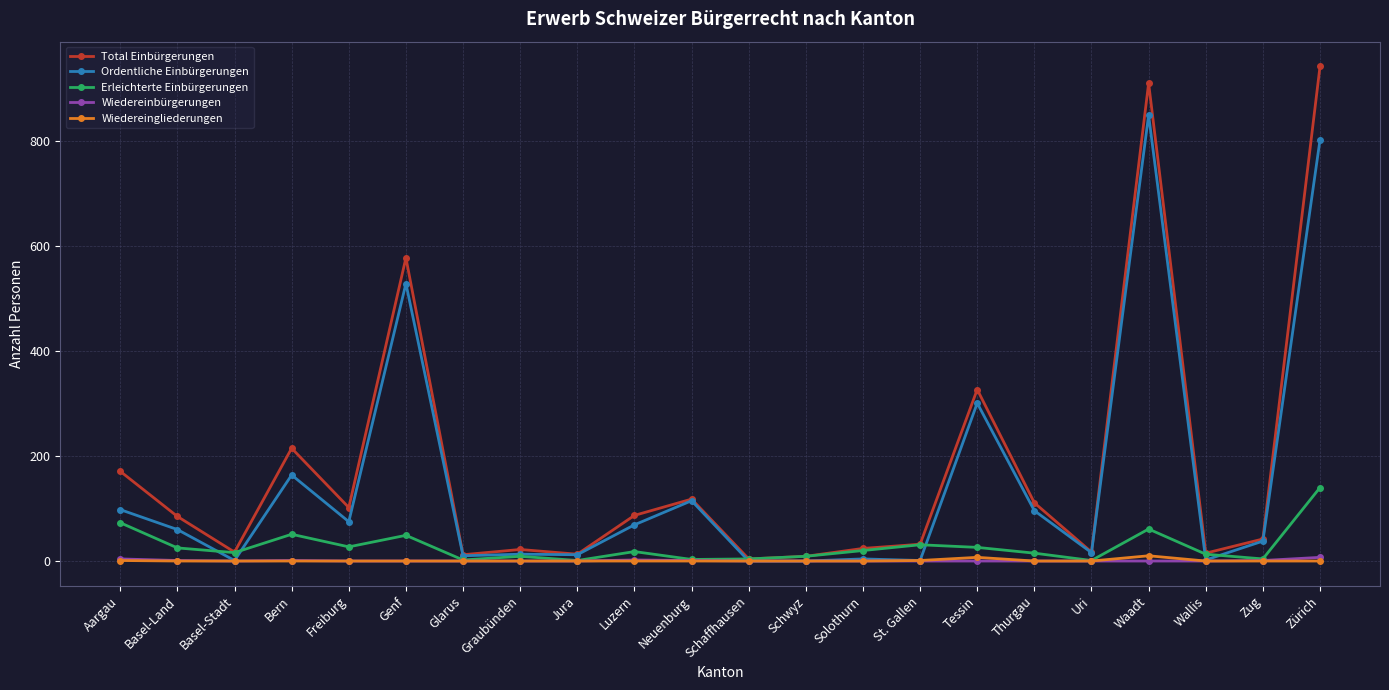

What is the label of the 5th point from the right?

Uri